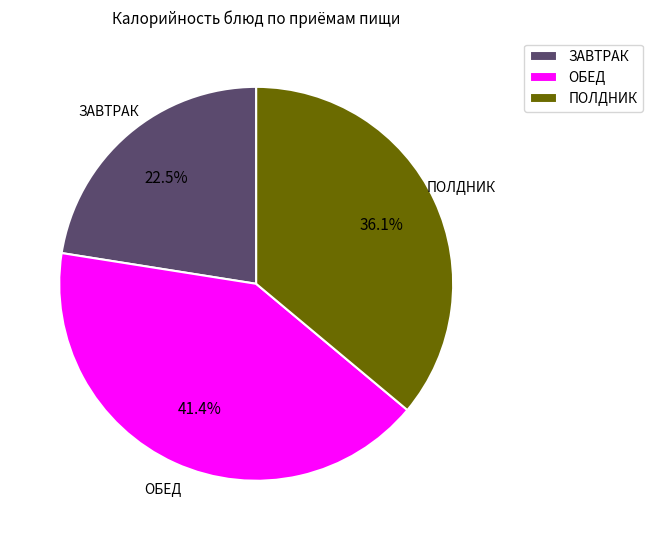

Between ЗАВТРАК and ОБЕД, which is larger?

ОБЕД